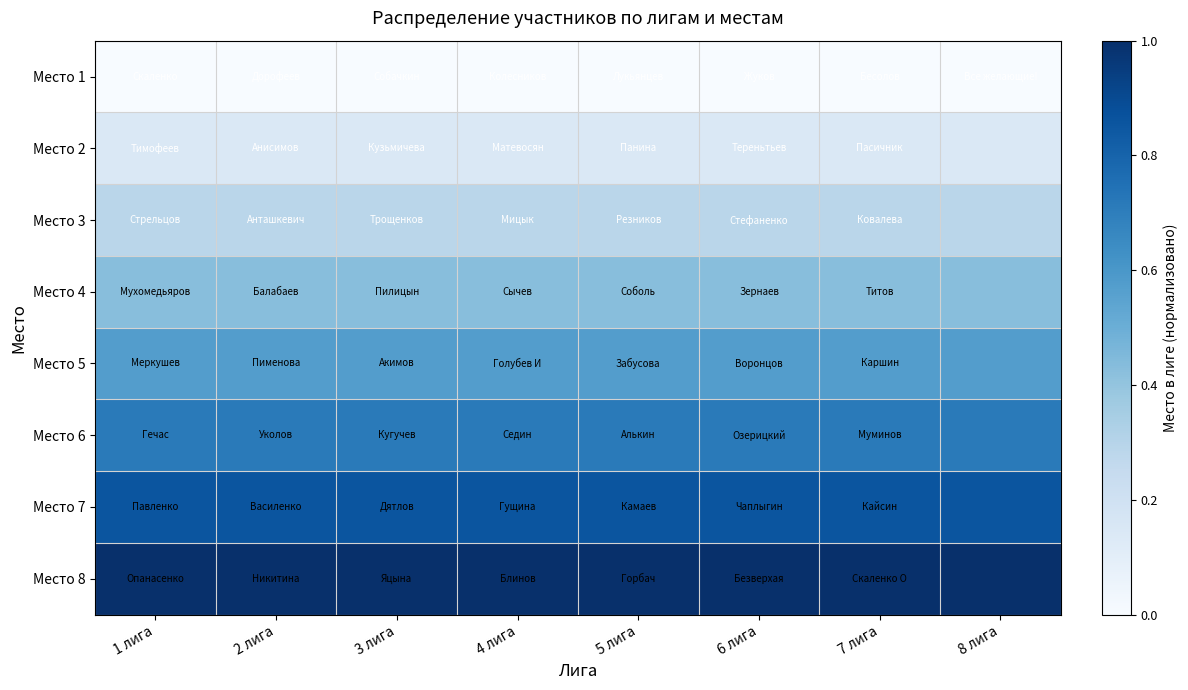

Reading right to left, extract all data points from this chart.

Место 1: 8 лига=0.0	7 лига=0.0	6 лига=0.0	5 лига=0.0	4 лига=0.0	3 лига=0.0	2 лига=0.0	1 лига=0.0
Место 2: 8 лига=0.1	7 лига=0.1	6 лига=0.1	5 лига=0.1	4 лига=0.1	3 лига=0.1	2 лига=0.1	1 лига=0.1
Место 3: 8 лига=0.3	7 лига=0.3	6 лига=0.3	5 лига=0.3	4 лига=0.3	3 лига=0.3	2 лига=0.3	1 лига=0.3
Место 4: 8 лига=0.4	7 лига=0.4	6 лига=0.4	5 лига=0.4	4 лига=0.4	3 лига=0.4	2 лига=0.4	1 лига=0.4
Место 5: 8 лига=0.6	7 лига=0.6	6 лига=0.6	5 лига=0.6	4 лига=0.6	3 лига=0.6	2 лига=0.6	1 лига=0.6
Место 6: 8 лига=0.7	7 лига=0.7	6 лига=0.7	5 лига=0.7	4 лига=0.7	3 лига=0.7	2 лига=0.7	1 лига=0.7
Место 7: 8 лига=0.9	7 лига=0.9	6 лига=0.9	5 лига=0.9	4 лига=0.9	3 лига=0.9	2 лига=0.9	1 лига=0.9
Место 8: 8 лига=1.0	7 лига=1.0	6 лига=1.0	5 лига=1.0	4 лига=1.0	3 лига=1.0	2 лига=1.0	1 лига=1.0